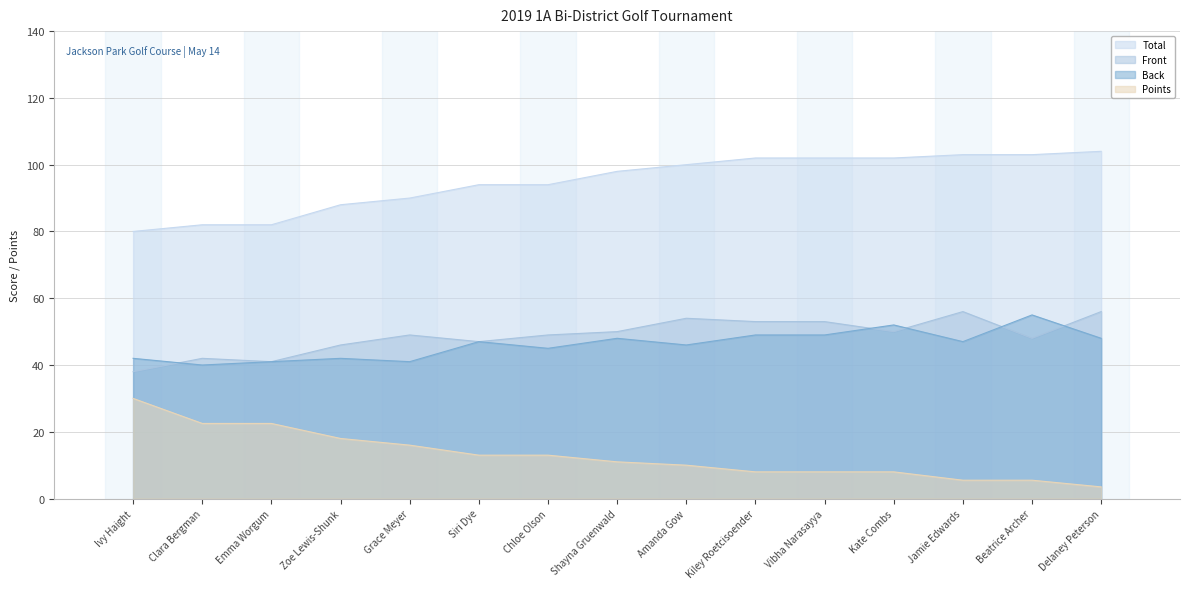

List the labels in order of Points value, smallest first.

Delaney Peterson, Jamie Edwards, Beatrice Archer, Kiley Roetcisoender, Vibha Narasayya, Kate Combs, Amanda Gow, Shayna Gruenwald, Siri Dye, Chloe Olson, Grace Meyer, Zoe Lewis-Shunk, Clara Bergman, Emma Worgum, Ivy Haight